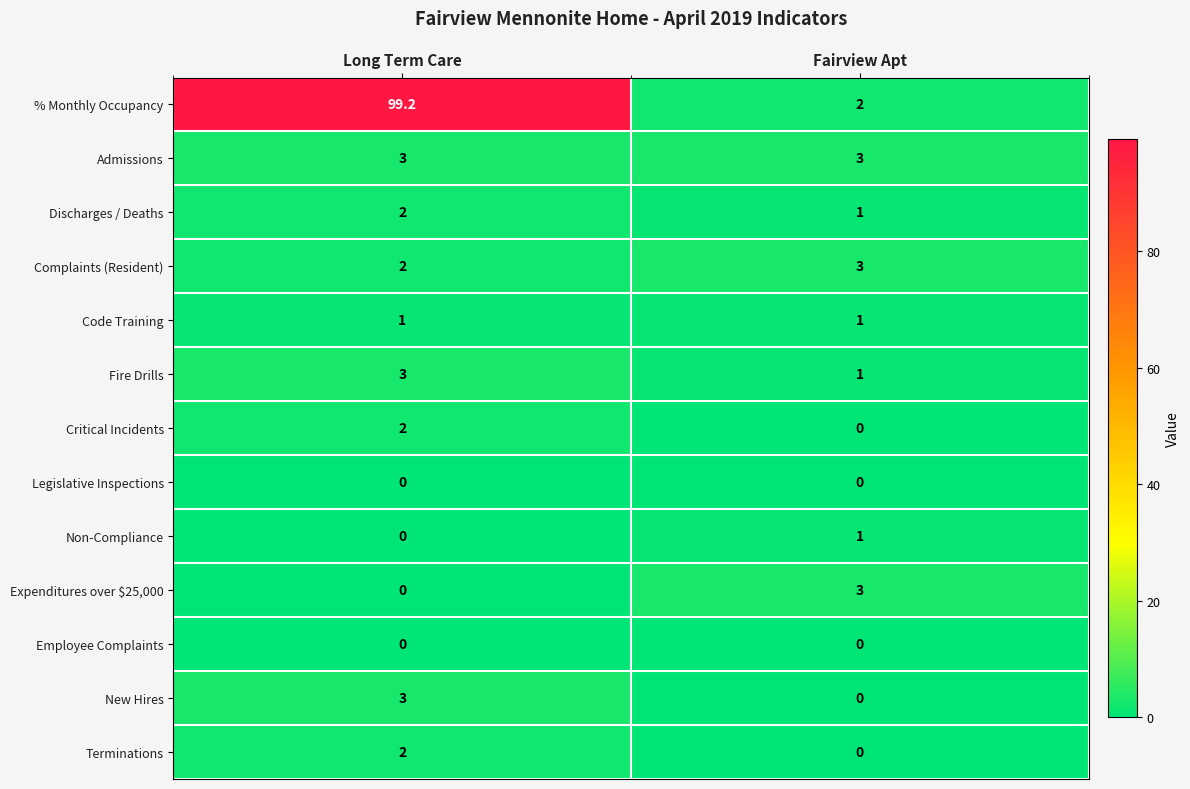

List the labels in order of Discharges / Deaths value, smallest first.

Fairview Apt, Long Term Care